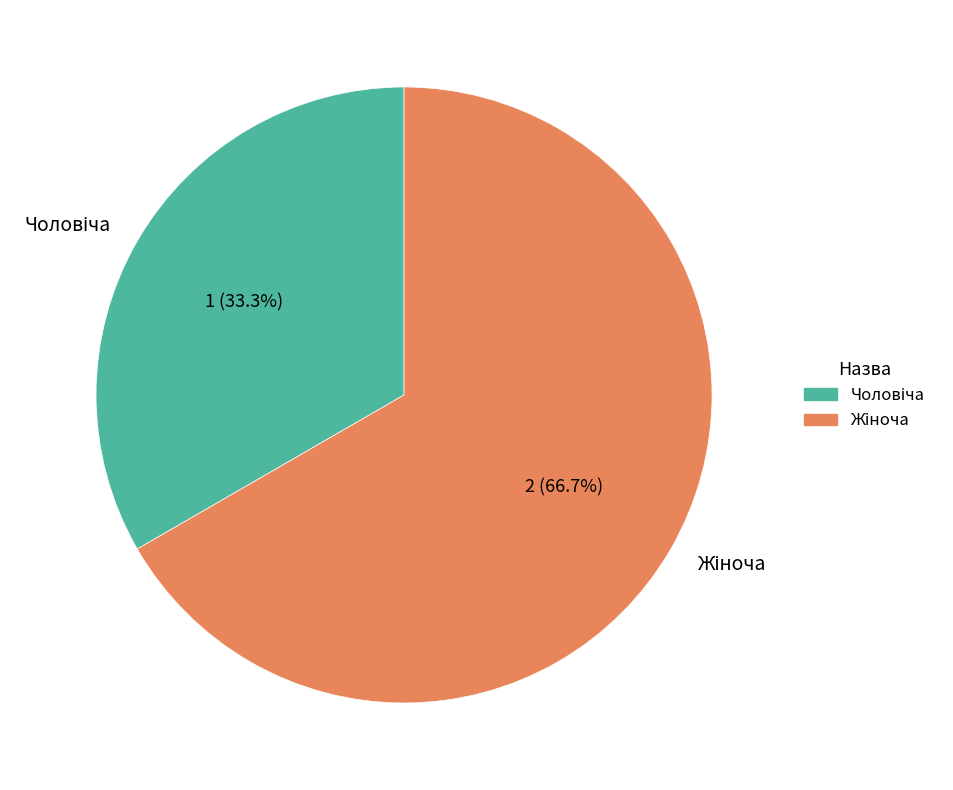

Is there a majority slice in this chart?

Yes